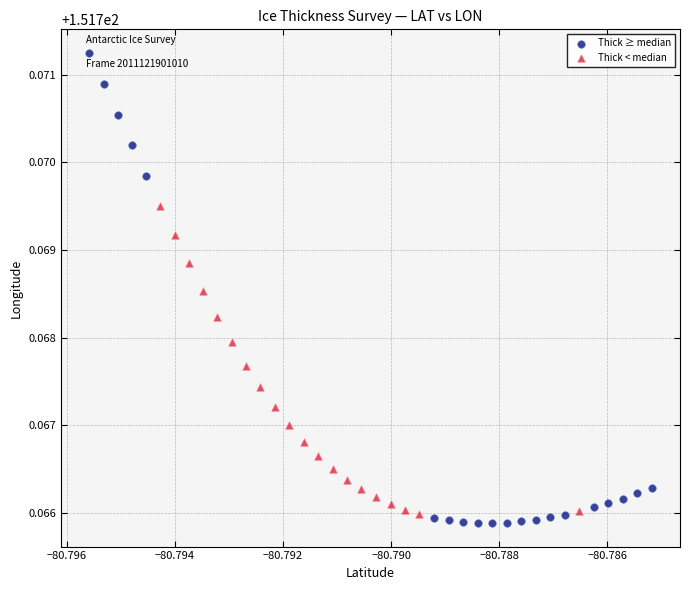

Which series contains the highest Y value?

Thick ≥ median